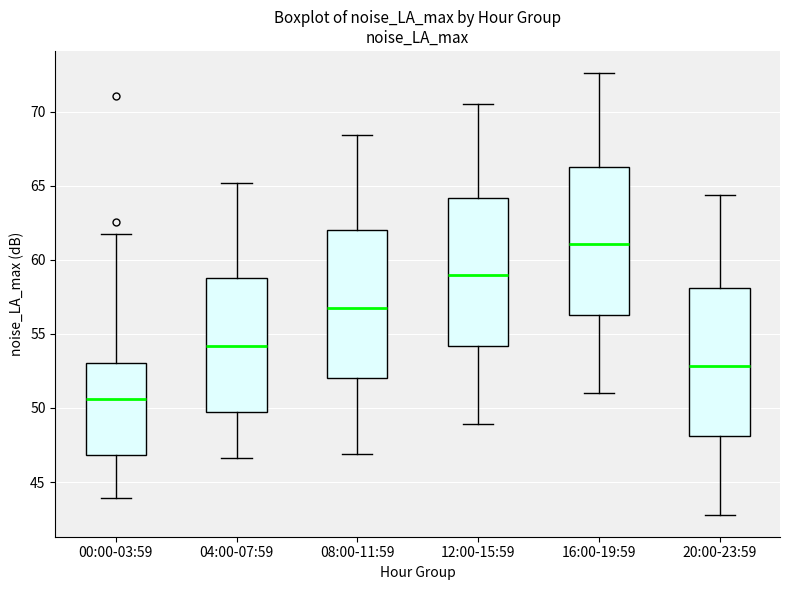

Reading left to right, read every box against the y-axis: the position of its median line, the range the box covers, and the ends of its whiskers. The values are not printed on the chart, so give them approximately, as read against the axis.

00:00-03:59: median 50.5, box 47.0 to 53.0, whiskers 44.0 to 61.5
04:00-07:59: median 54.0, box 49.5 to 59.0, whiskers 46.5 to 65.0
08:00-11:59: median 57.0, box 52.0 to 62.0, whiskers 47.0 to 68.5
12:00-15:59: median 59.0, box 54.0 to 64.0, whiskers 49.0 to 70.5
16:00-19:59: median 61.0, box 56.5 to 66.5, whiskers 51.0 to 72.5
20:00-23:59: median 53.0, box 48.0 to 58.0, whiskers 43.0 to 64.5